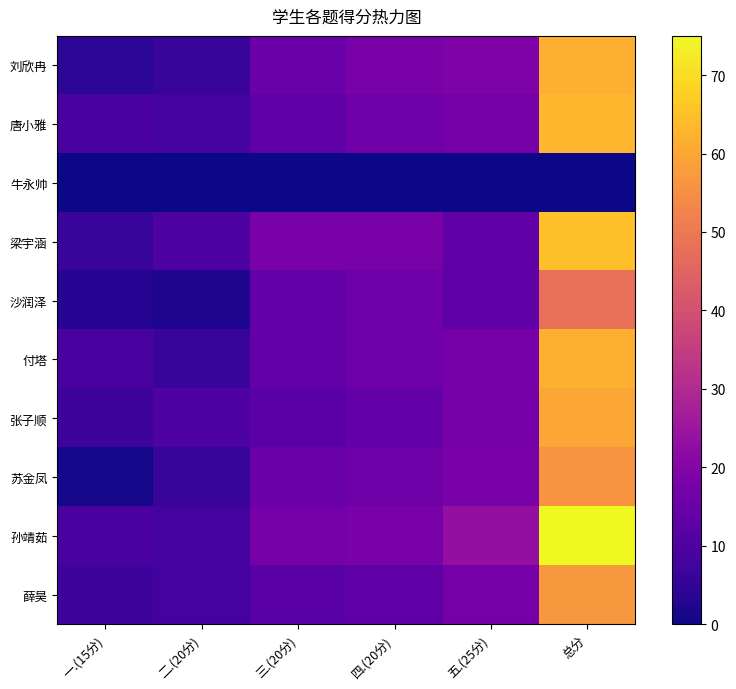

Reading right to left, extract all data points from this chart.

刘欣冉: 总分=62	五.(25分)=19	四.(20分)=18	三.(20分)=15	二.(20分)=6	一.(15分)=4
唐小雅: 总分=63	五.(25分)=17	四.(20分)=16	三.(20分)=13	二.(20分)=8	一.(15分)=9
牛永帅: 总分=0	五.(25分)=0	四.(20分)=0	三.(20分)=0	二.(20分)=0	一.(15分)=0
梁宇涵: 总分=65	五.(25分)=13	四.(20分)=18	三.(20分)=18	二.(20分)=10	一.(15分)=6
沙润泽: 总分=48	五.(25分)=13	四.(20分)=16	三.(20分)=14	二.(20分)=2	一.(15分)=3
付塔: 总分=62	五.(25分)=17	四.(20分)=16	三.(20分)=14	二.(20分)=6	一.(15分)=9
张子顺: 总分=60	五.(25分)=17	四.(20分)=14	三.(20分)=12	二.(20分)=10	一.(15分)=7
苏金凤: 总分=56	五.(25分)=18	四.(20分)=16	三.(20分)=15	二.(20分)=6	一.(15分)=1
孙靖茹: 总分=75	五.(25分)=23	四.(20分)=18	三.(20分)=17	二.(20分)=8	一.(15分)=9
薛昊: 总分=57	五.(25分)=17	四.(20分)=13	三.(20分)=12	二.(20分)=8	一.(15分)=7